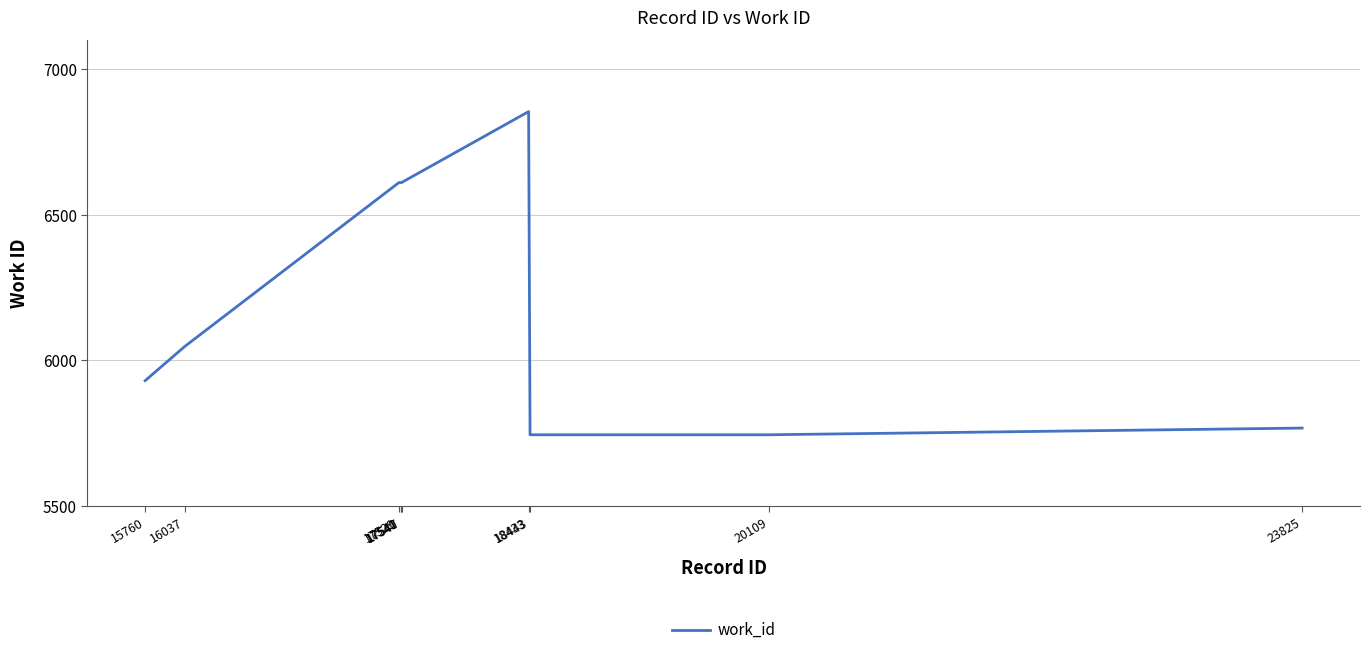

What is the difference between the maximum and minimum values?

1111